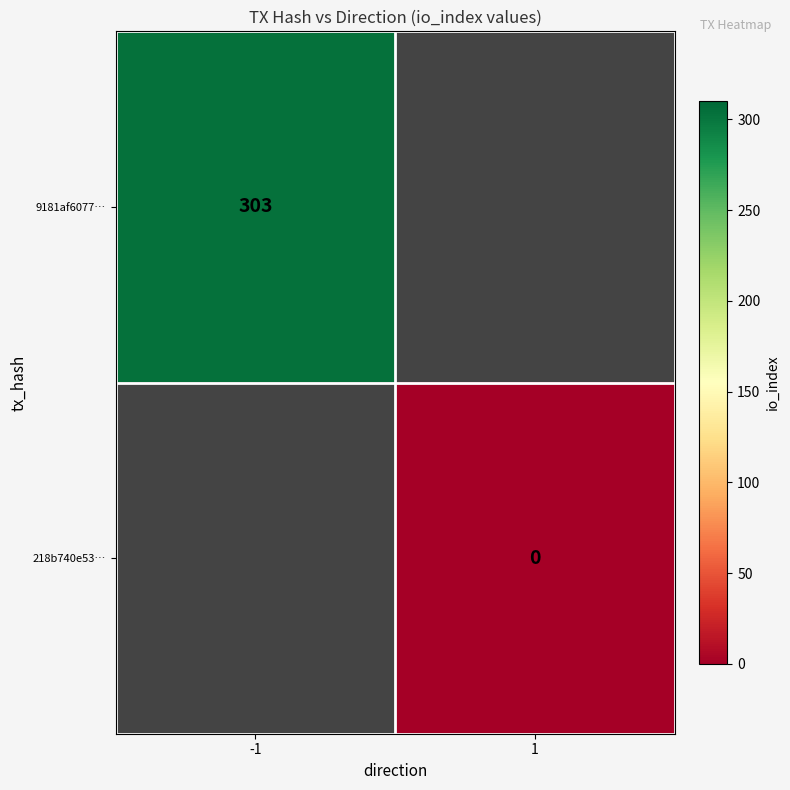

True or false: 9181af6077… has a value of 172 at -1.

False